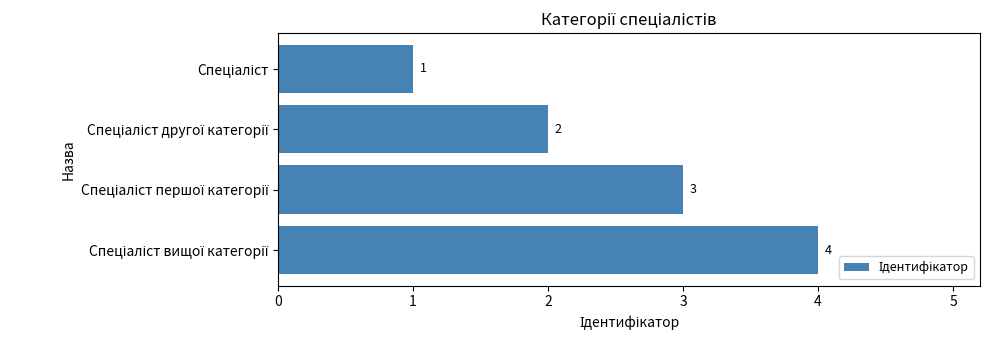

What is the maximum value shown in the chart?

4